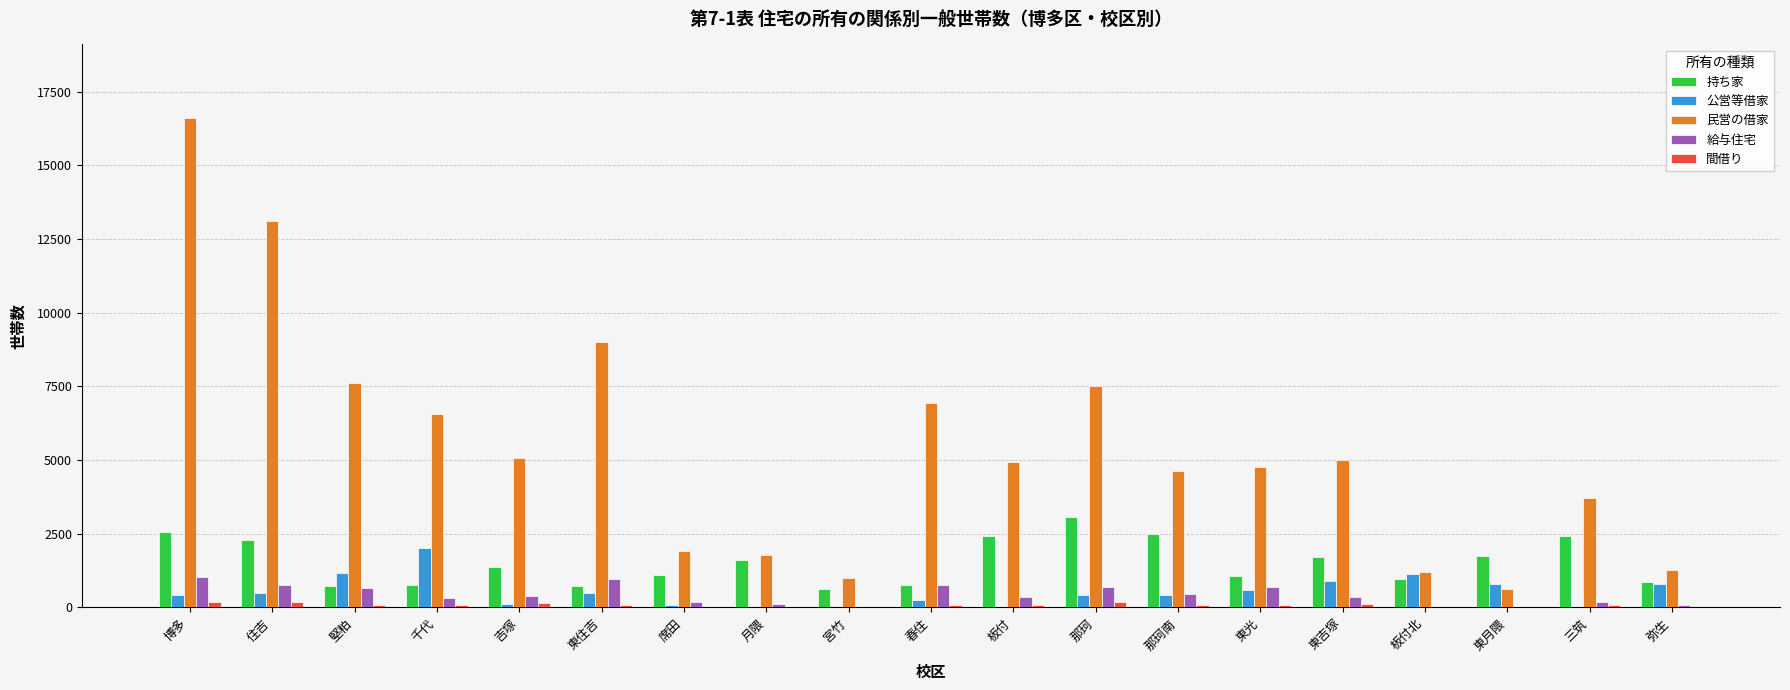

What is the maximum value shown in the chart?

16614